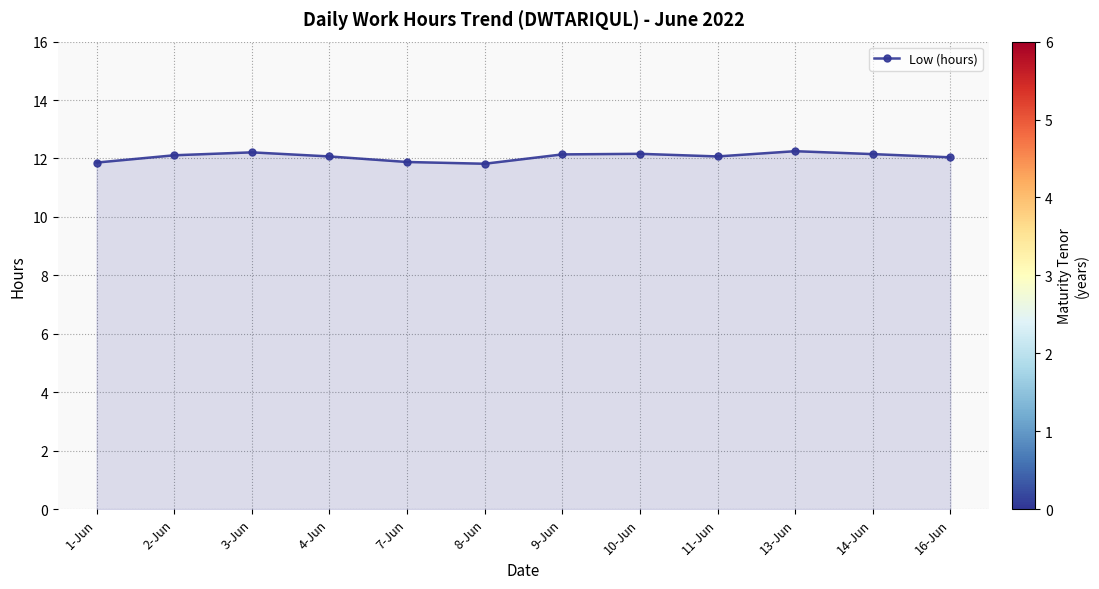

True or false: the data has more than 1 interior local peaks.

True